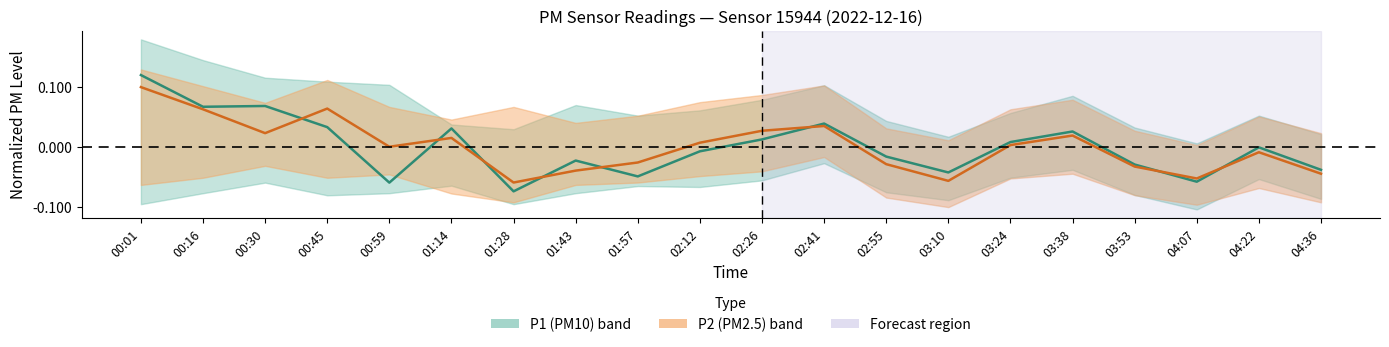

Between 02:12 and 00:30, which is larger?

00:30